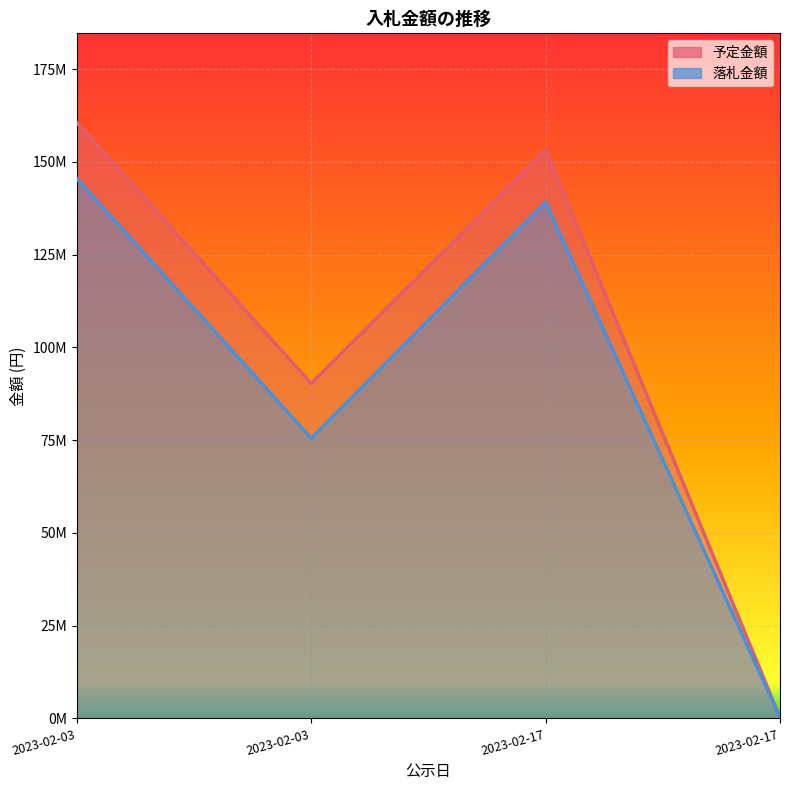

Which has a higher value, 2023-02-17 or 2023-02-03?

2023-02-03